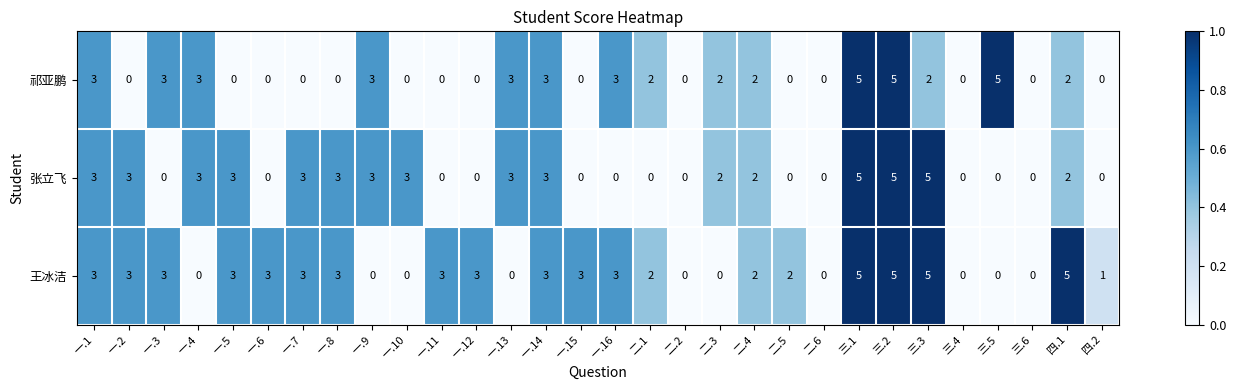

What is the spread (max minus min) of values at 一.15?

3